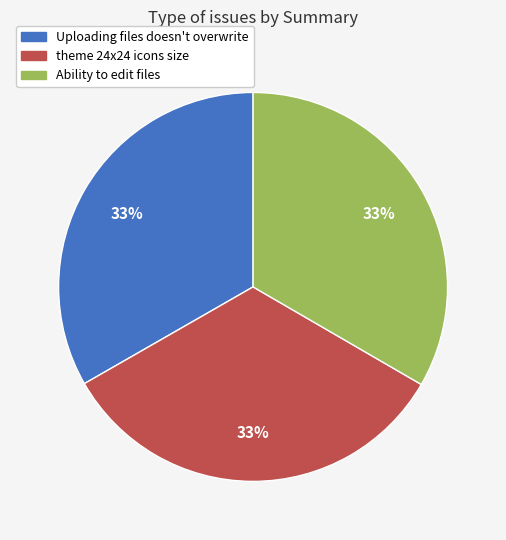

To the nearest percent, what is the average slice percentage?

33%